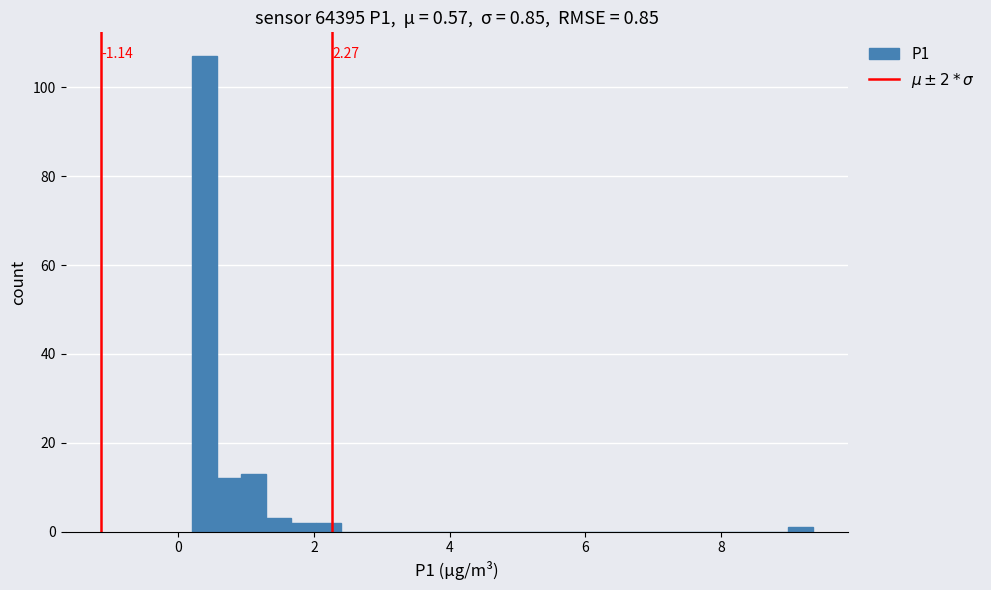

Read against the x-axis, roughly where is the centre of the tallest bar?

0.4